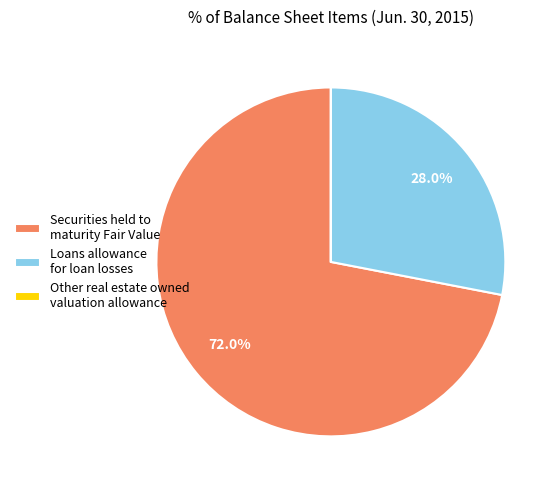

Approximately how many times larger is the value at Loans allowance for loan losses compared to Securities held to maturity Fair Value?

0.4